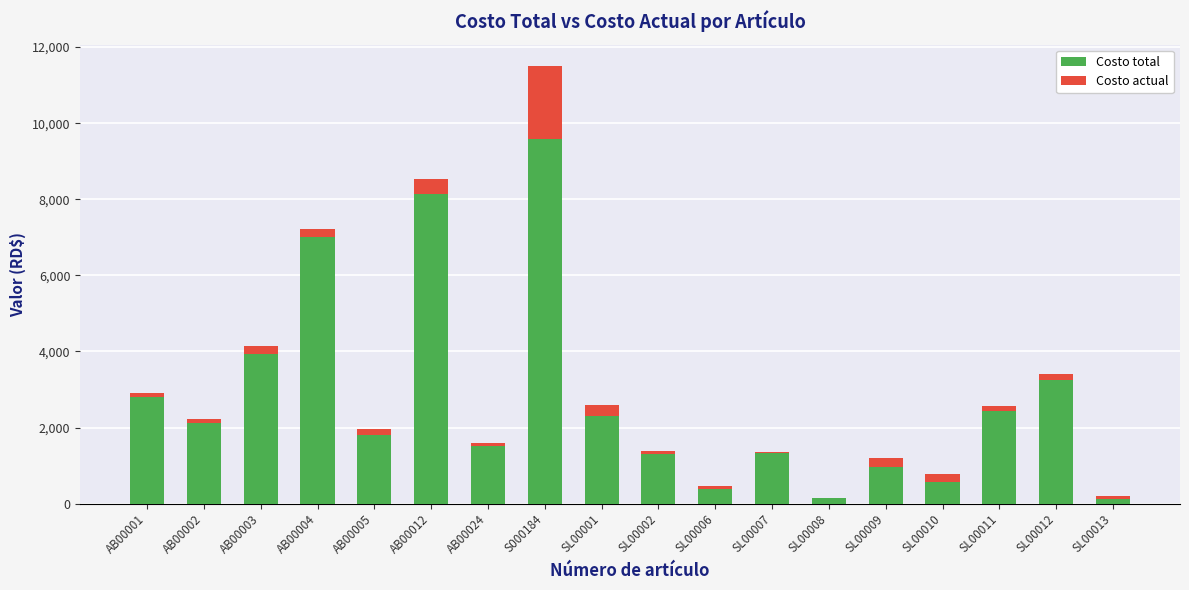

The value of Costo total at SL00012 is 3254.0. True or false?

True